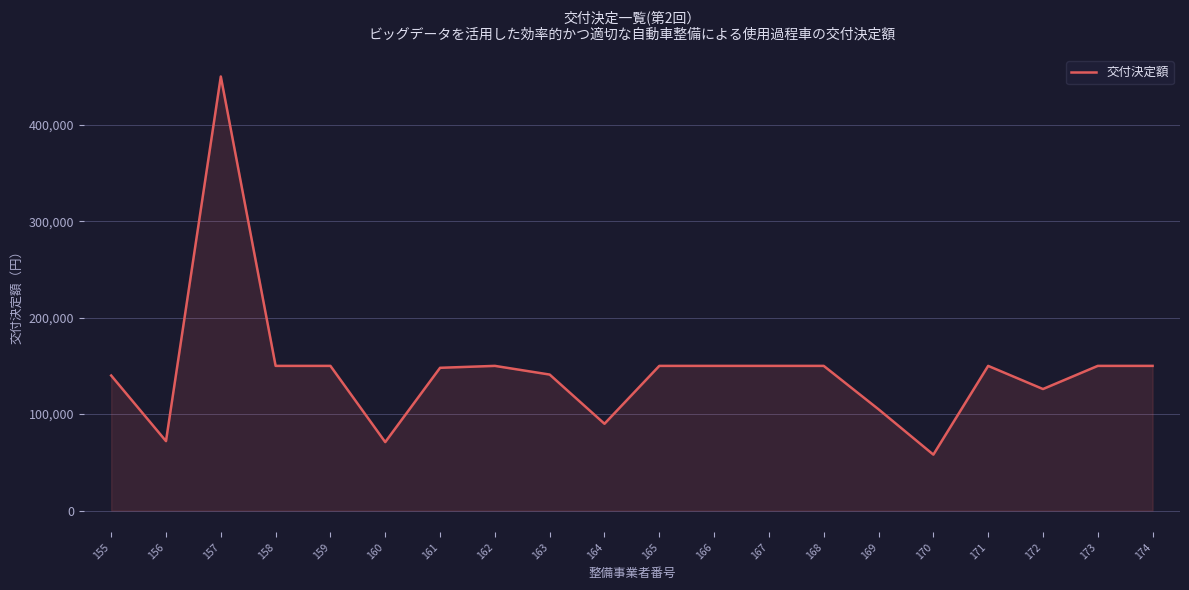

The value at 165 is 53540. True or false?

False